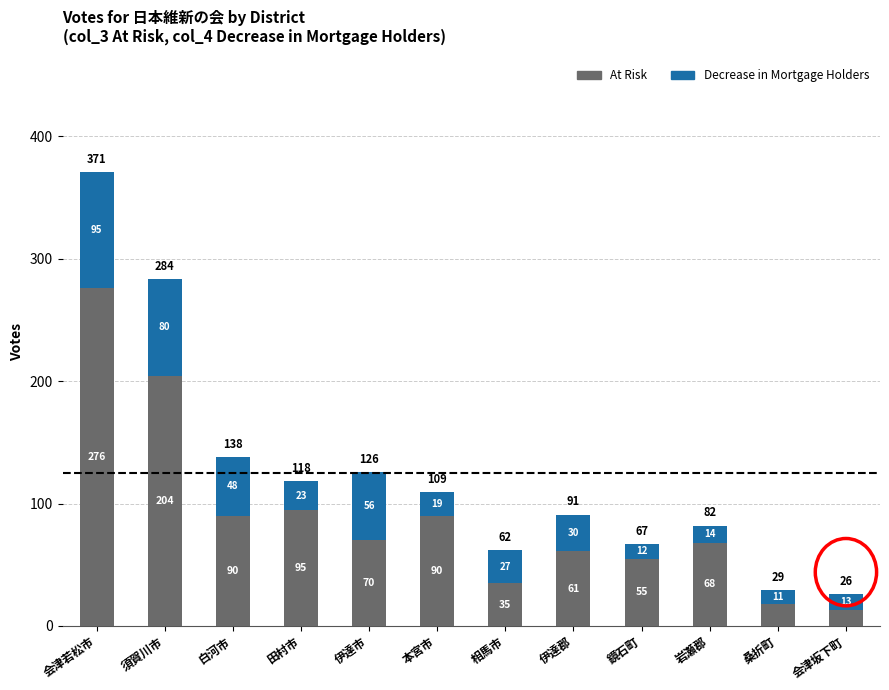

Reading right to left, transcribe the values for At Risk.

13.0	18.0	68.0	55.0	61.0	35.0	90.0	70.0	95.0	90.0	204.0	276.0